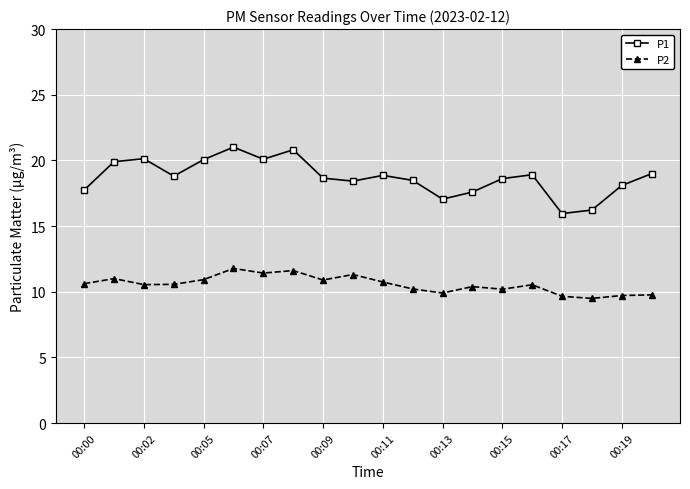

What is the value of the P1 point at the 20th from the left?

19.0